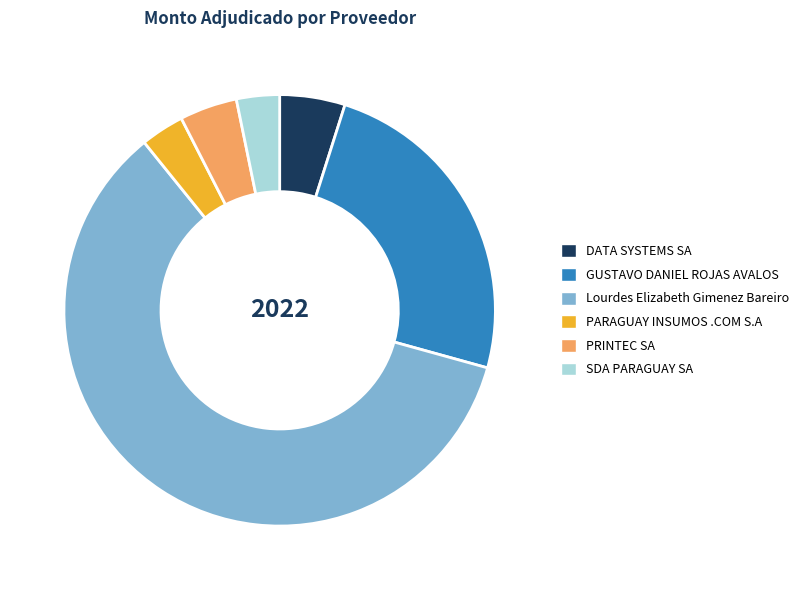

What is the majority slice?

Lourdes Elizabeth Gimenez Bareiro